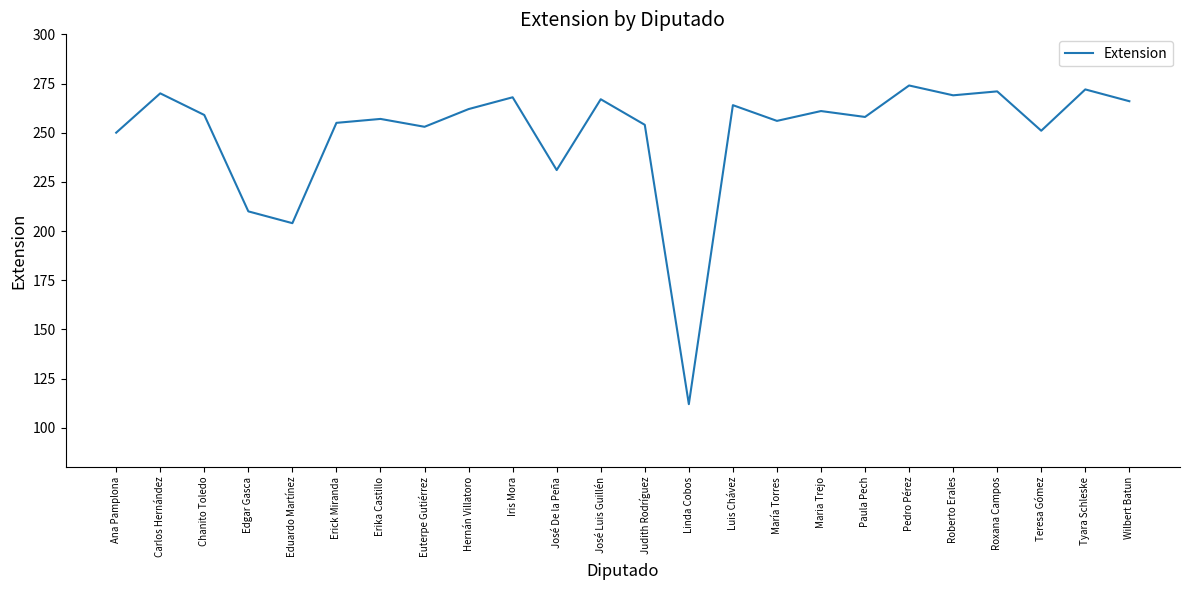

True or false: the data shows 408 at José Luis Guillén.

False